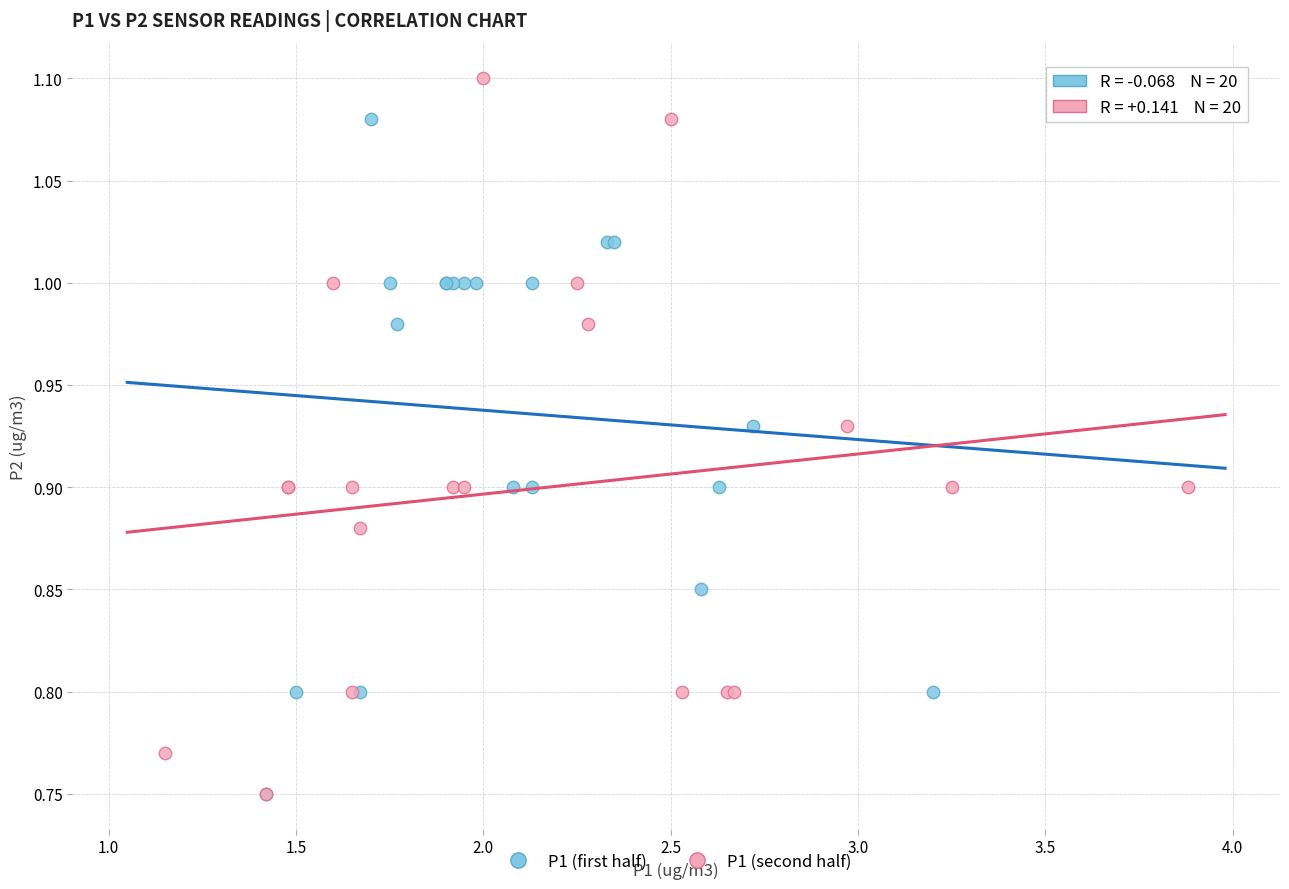

Which series contains the highest Y value?

P1 (second half)